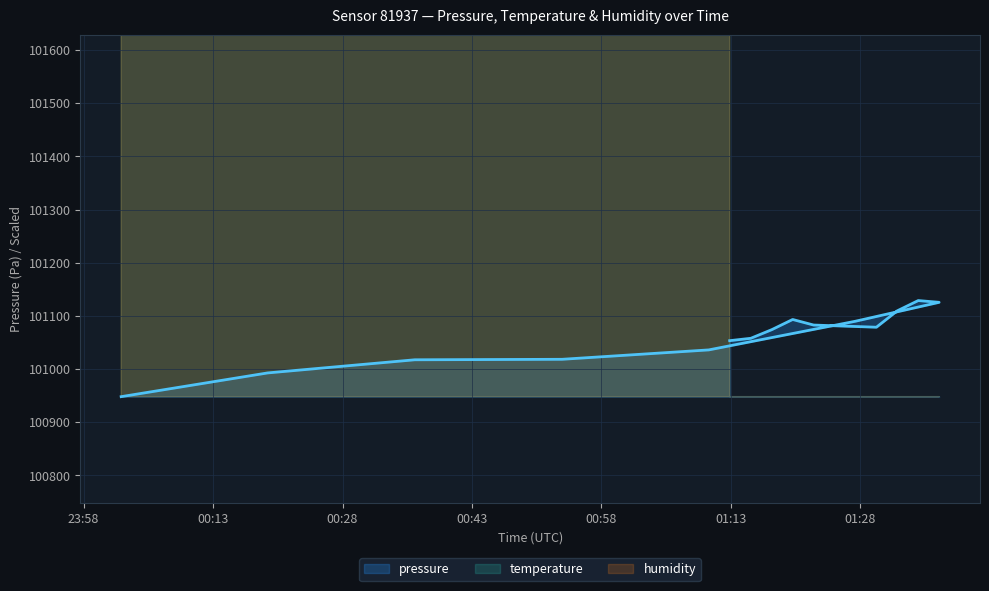

How many lines are shown in the chart?

3